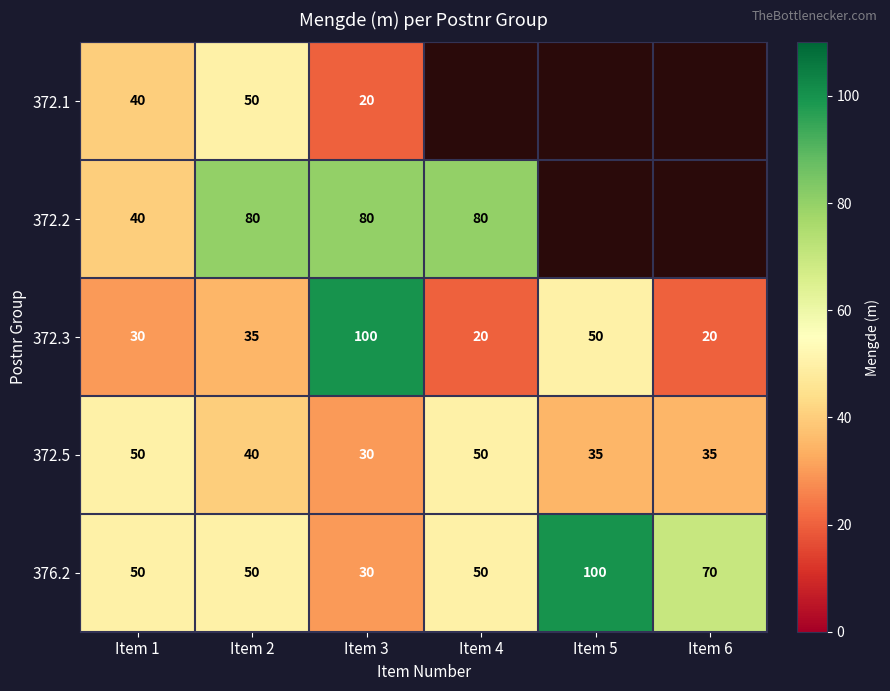

How many distinct data groups are displayed?

5